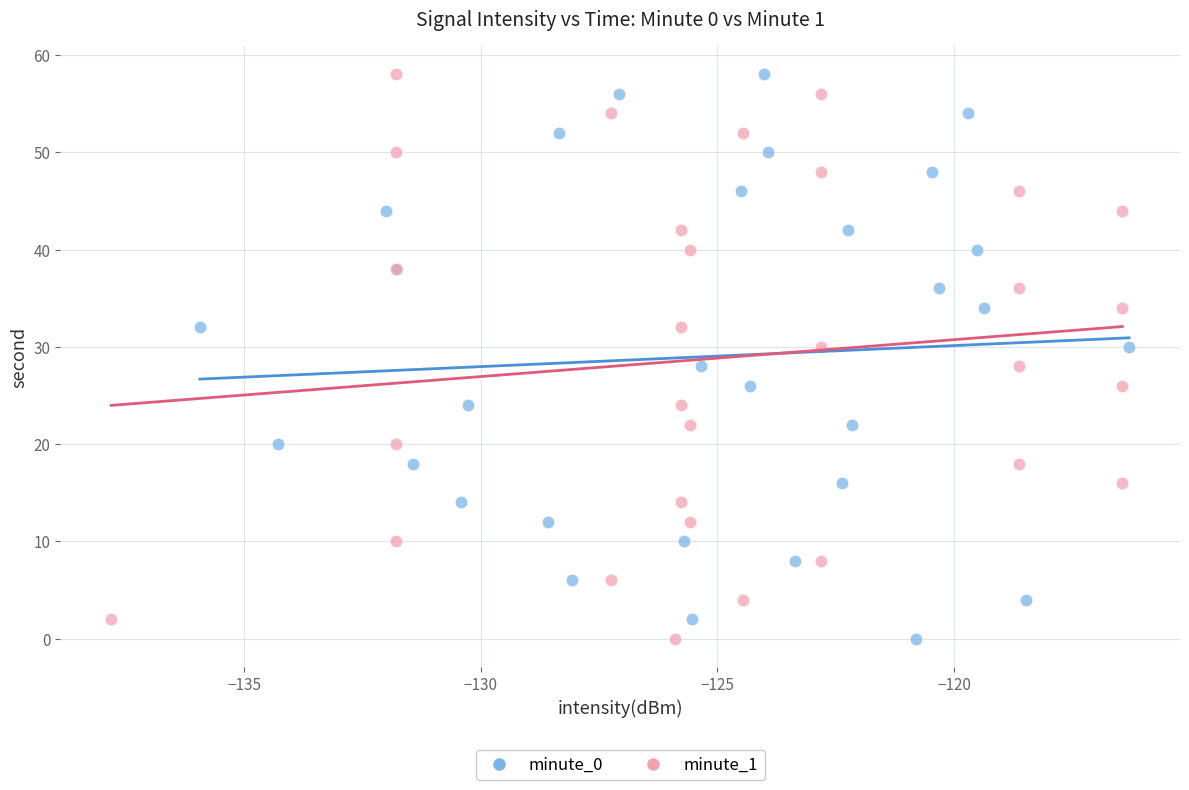

What are all the series names shown in the legend?

minute_0, minute_1